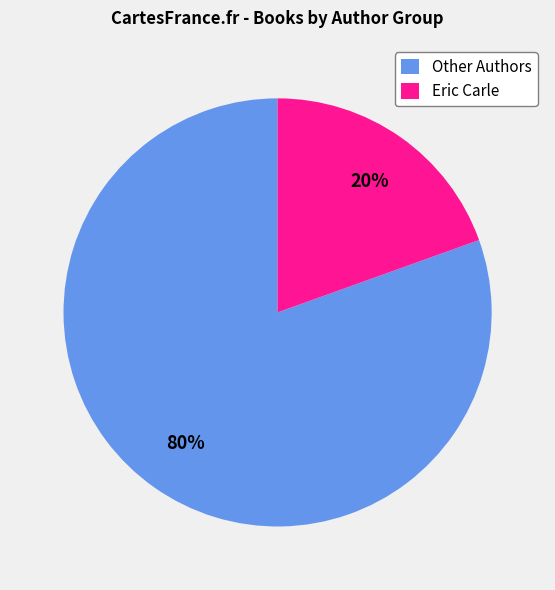

Between Eric Carle and Other Authors, which is larger?

Other Authors